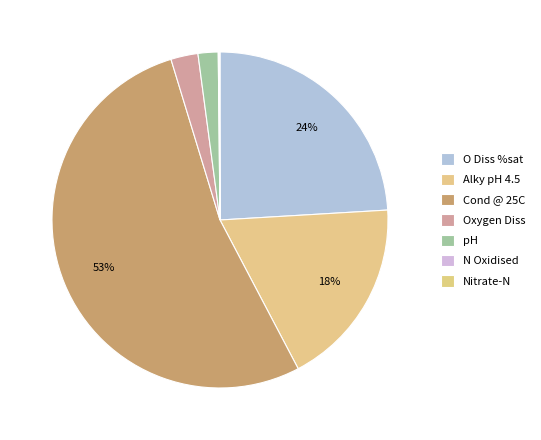

Combined, what portion of the pie is Cond @ 25C and Alky pH 4.5?

71.2%